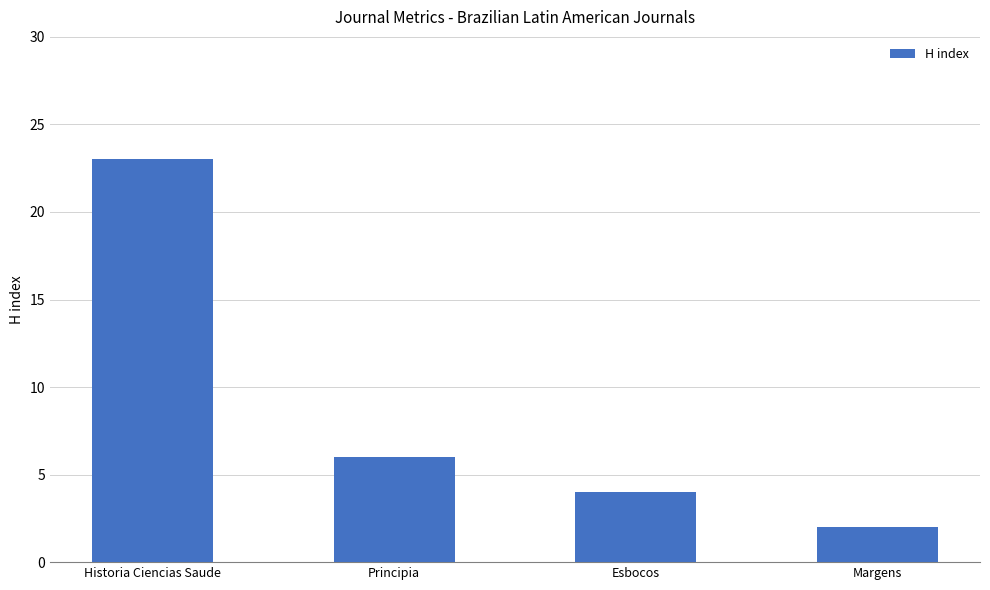

Rank the categories by value from lowest to highest.

Margens, Esbocos, Principia, Historia Ciencias Saude